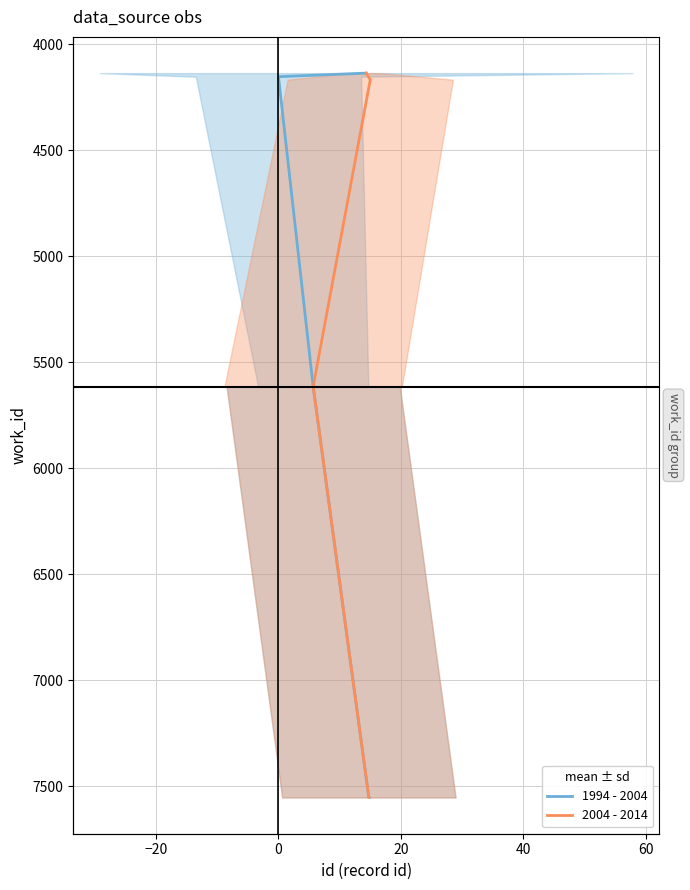

True or false: 1994 - 2004 and 2004 - 2014 intersect in this chart.

False